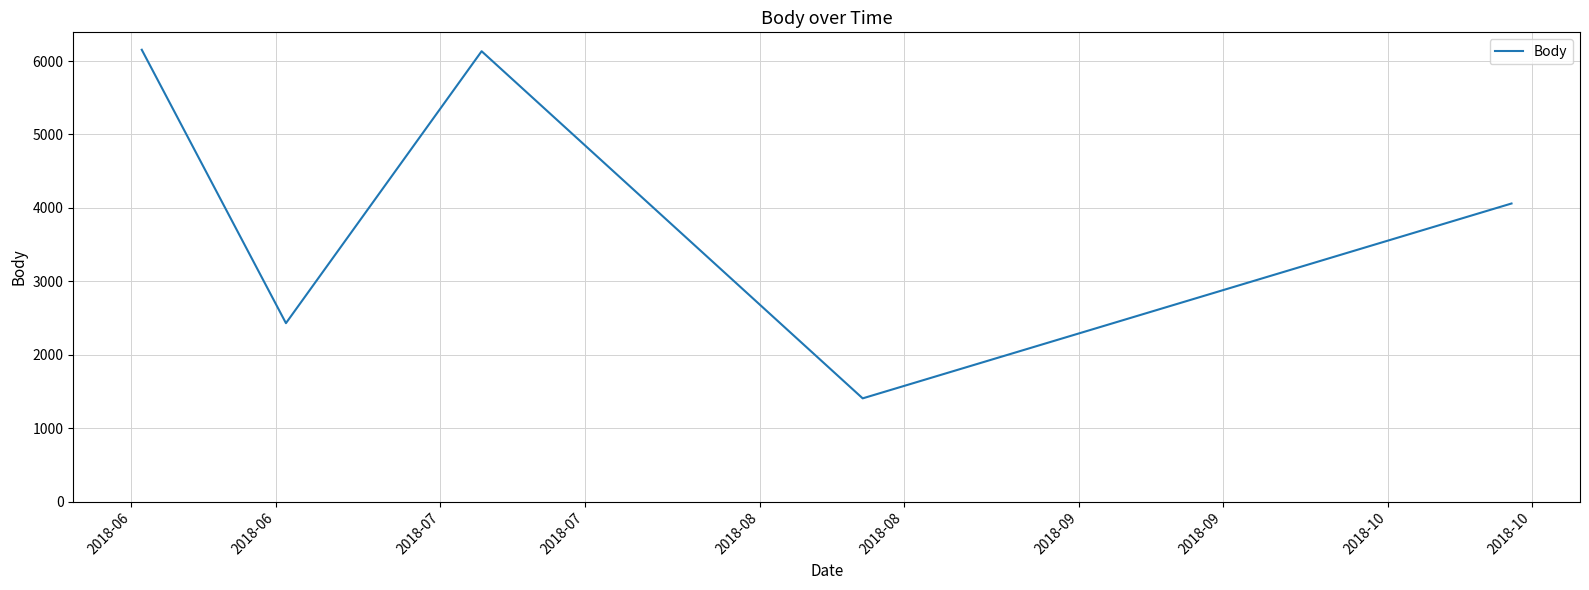

How many interior local peaks (higher than both neighbors) does the data have?

1